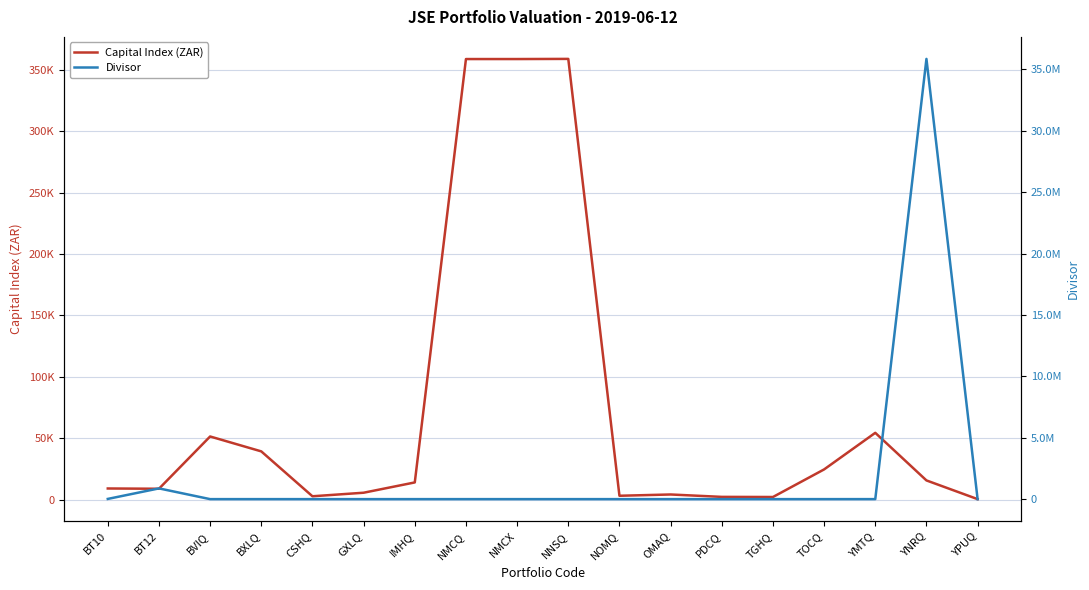

The value of Divisor at NMCX is 0.5. True or false?

False